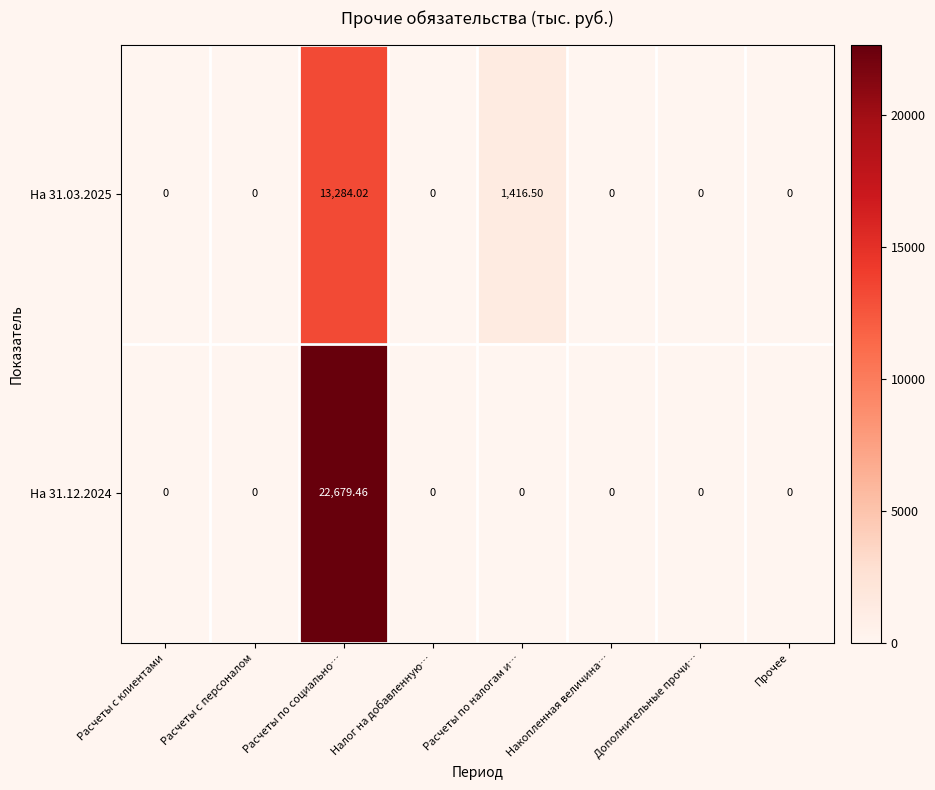

Which label corresponds to the largest value in the chart?

Расчеты по социально…